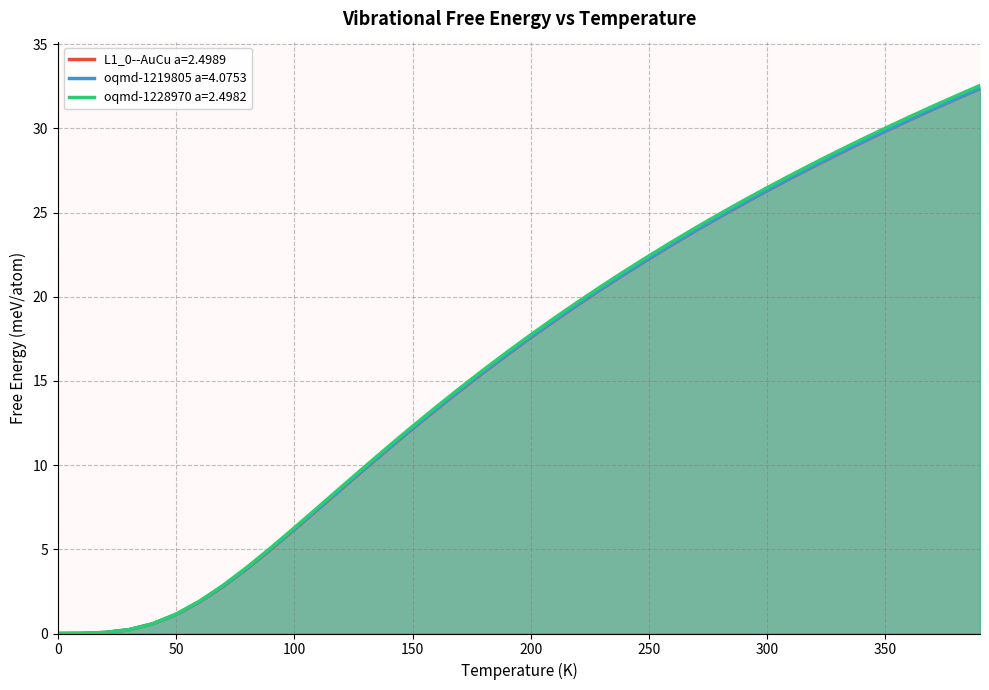

True or false: L1_0--AuCu a=2.4989 has more than 2 points higher than both neighbors.

False